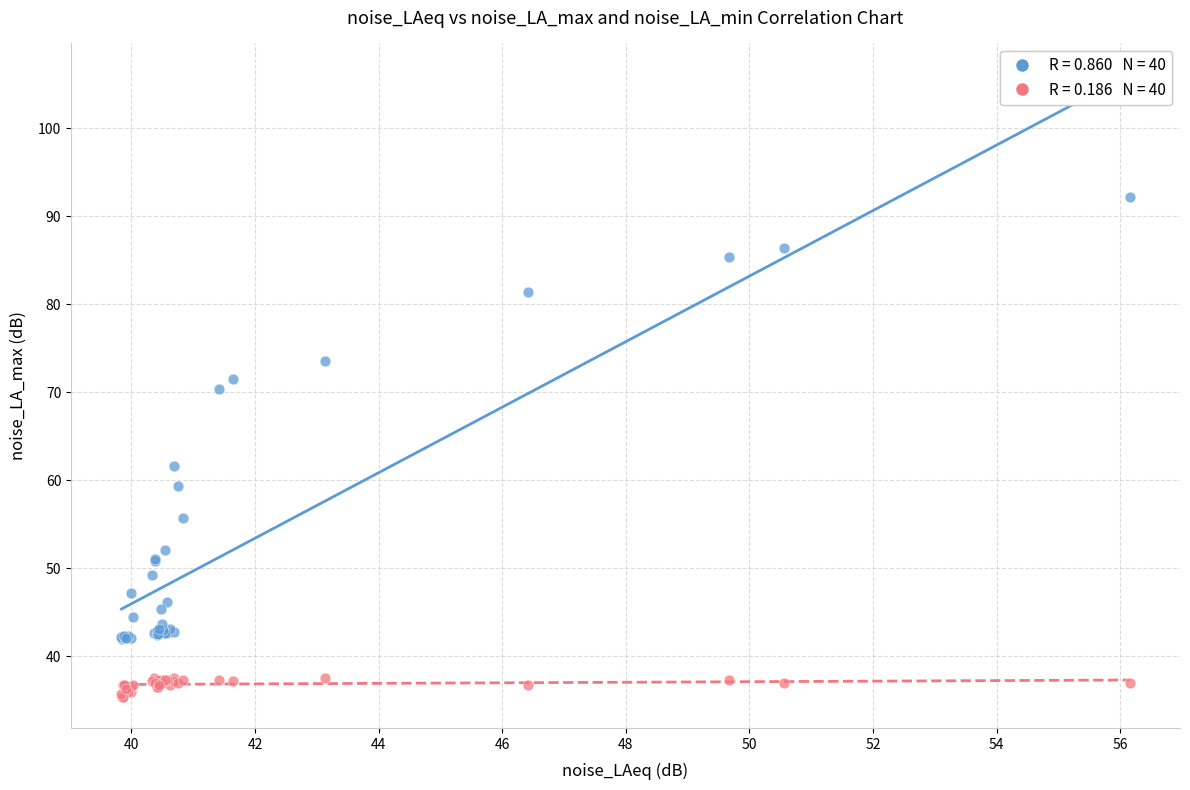

Across all series, what Y value is closest to 63?

61.6